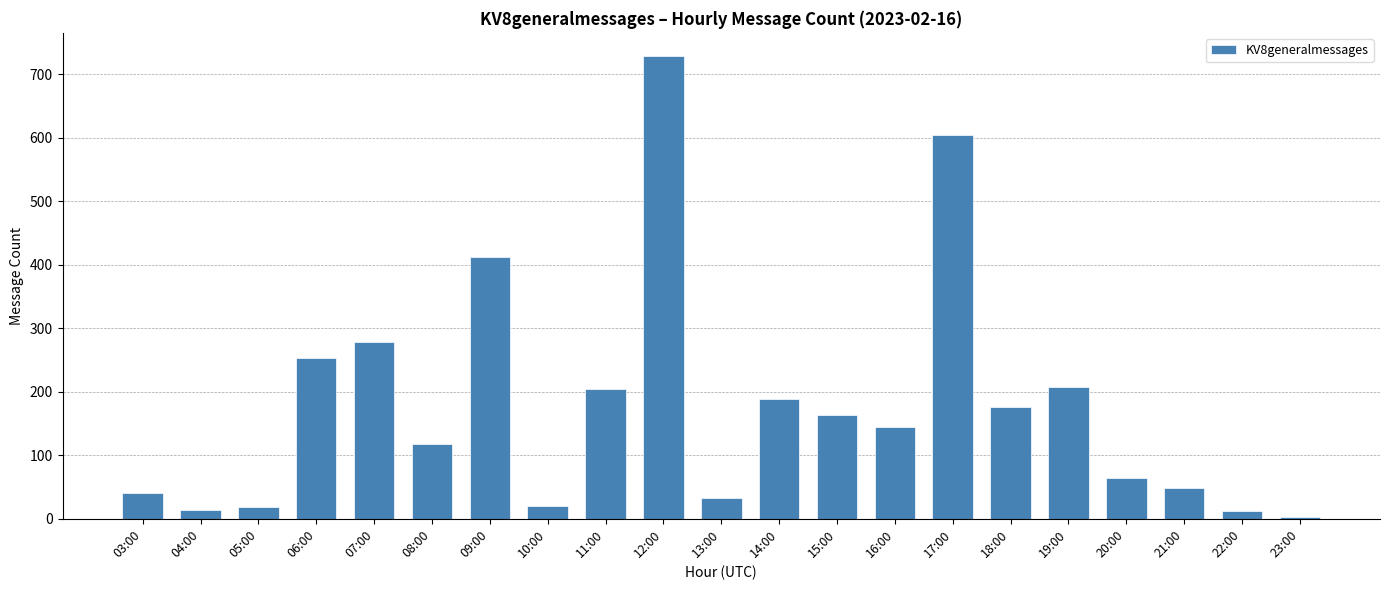

Which category has the highest value across all series?

12:00